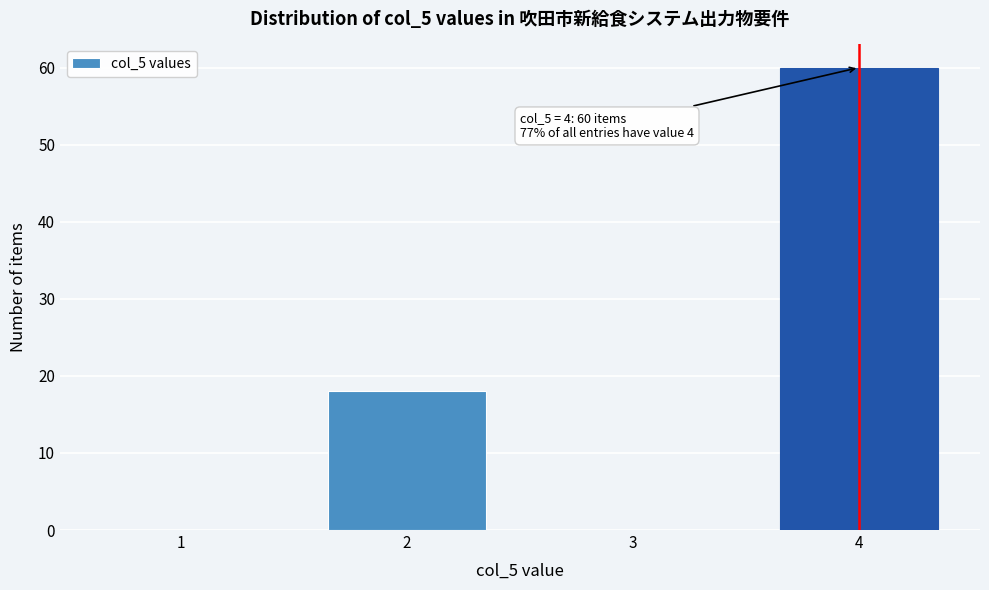

Reading right to left, what are all the values shown in this chart?

4=60	3=0	2=18	1=0